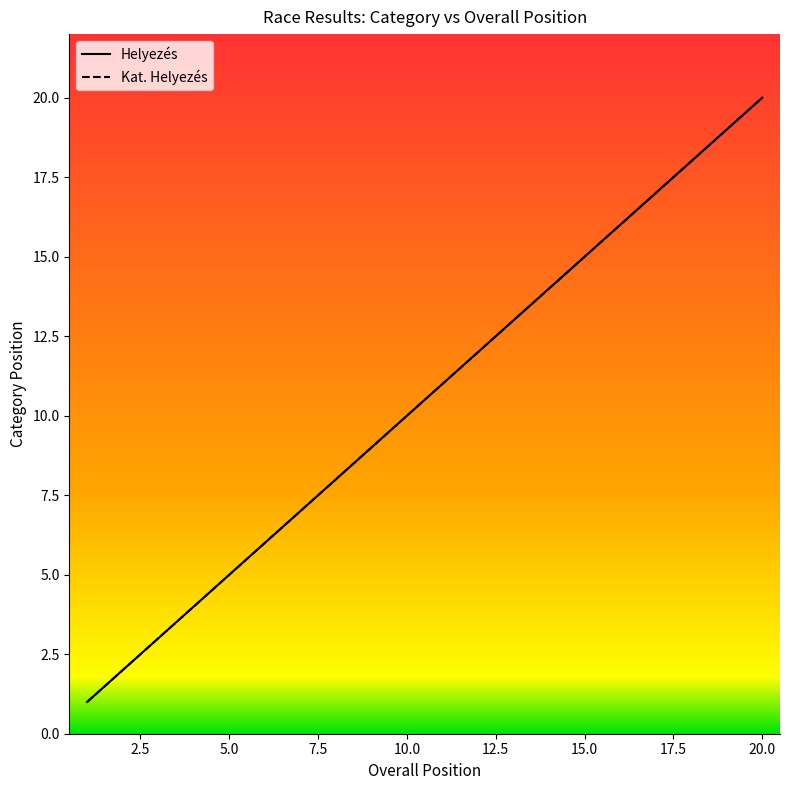

Is the value of Helyezés at 2 greater than the value of Kat. Helyezés at 13?

No